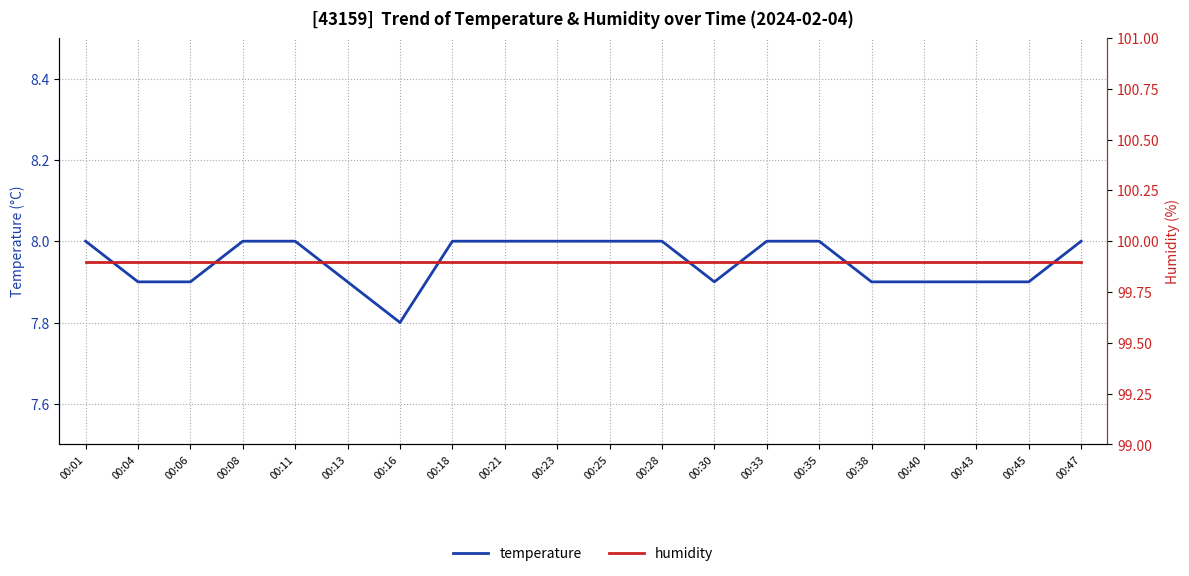

What is the minimum value shown in the chart?

7.8